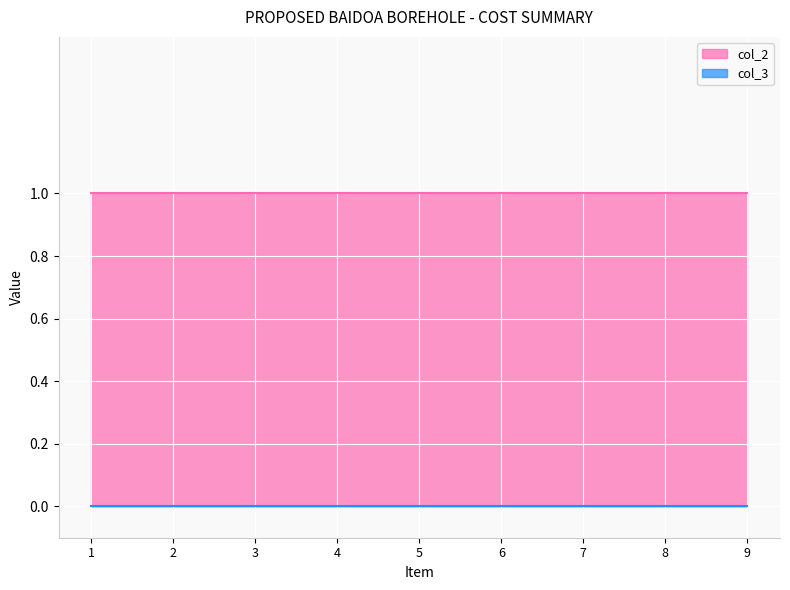

Which series has the largest total across all categories?

col_2